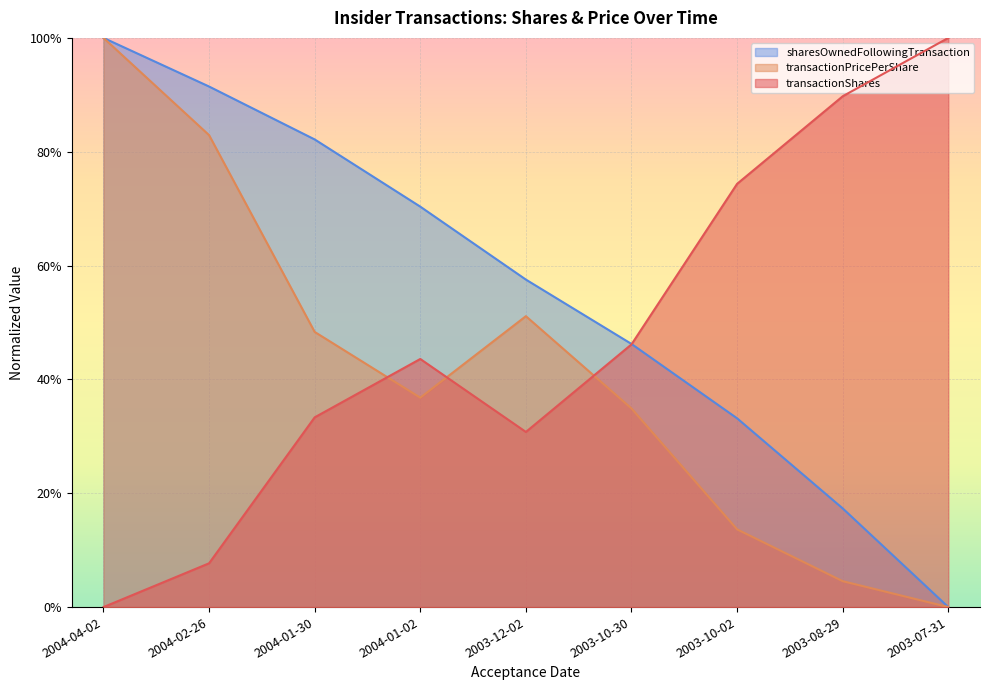

How many lines are shown in the chart?

3